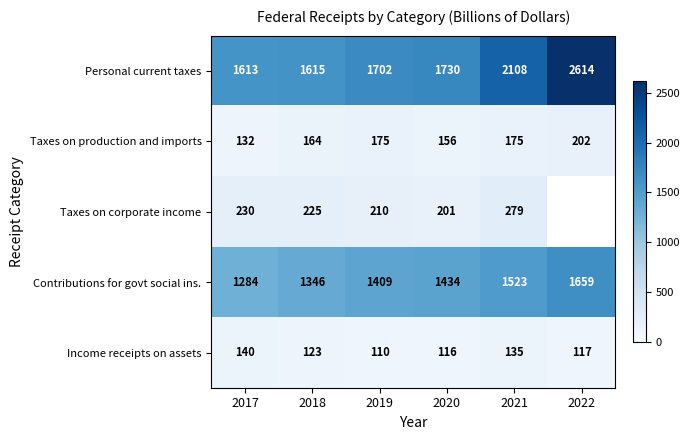

What value does the Contributions for govt social ins. series have at 2022, to the nearest 5?

1660